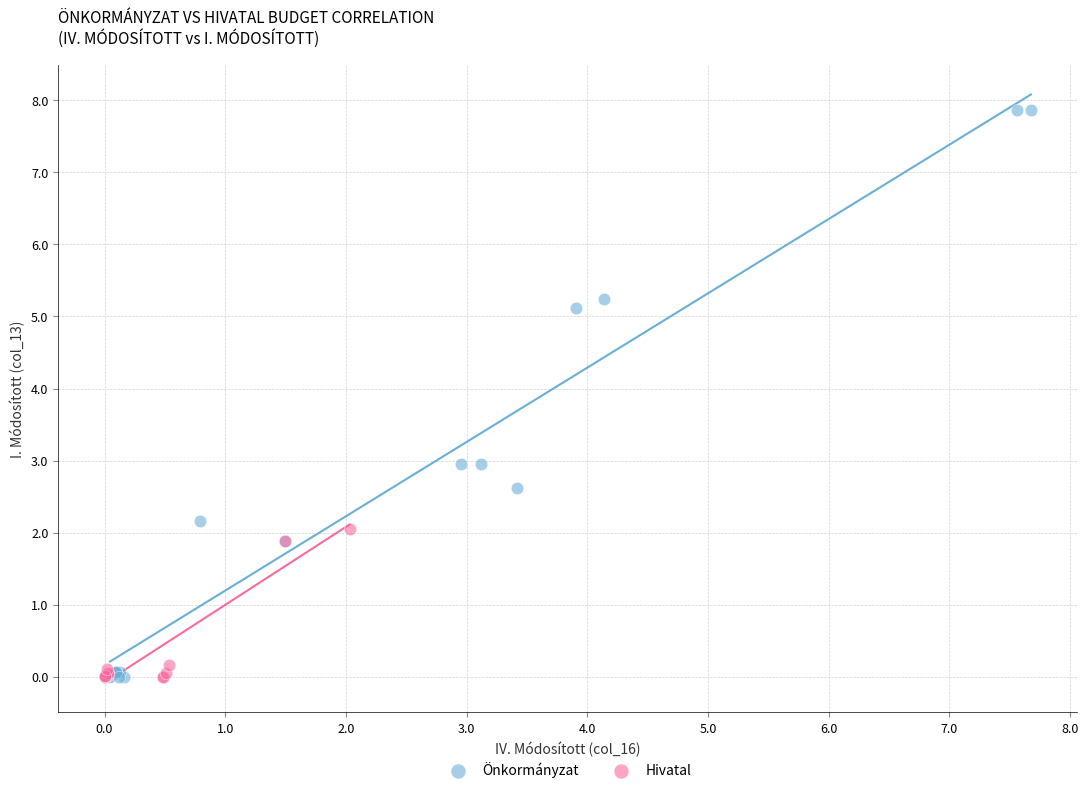

Which series reaches the maximum Y coordinate?

Önkormányzat